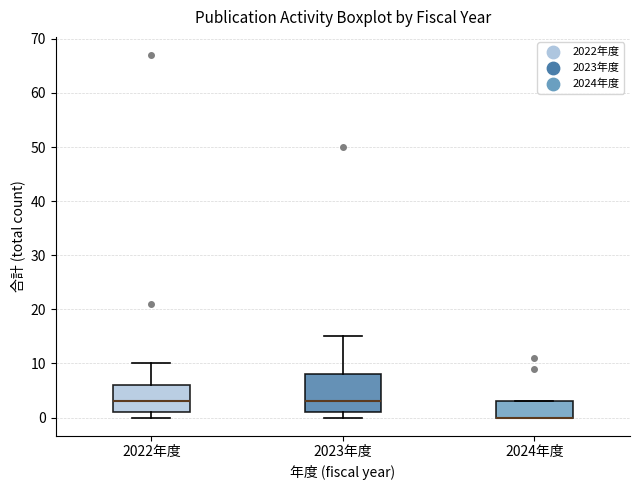

Where does the upper whisker of the box for 2022年度 end on the y-axis? The values are not printed on the chart, so give them approximately, as read against the axis.

10